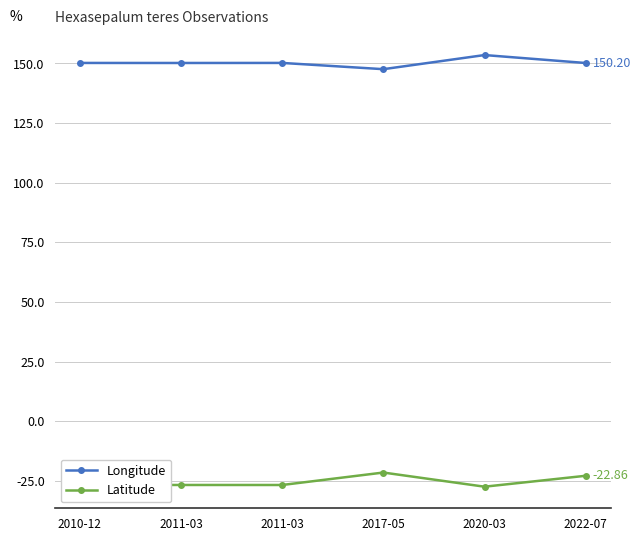

List the series in order of their overall mean, lowest first.

Latitude, Longitude